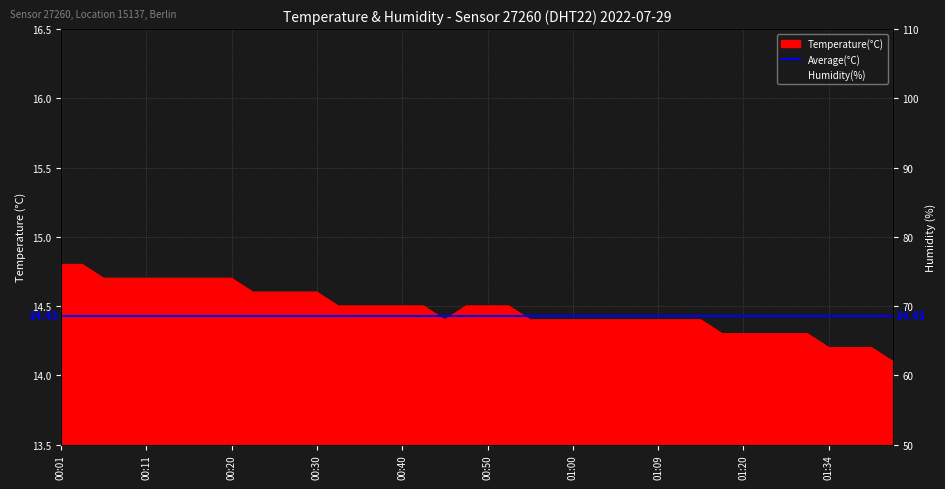

What is the label of the 26th point from the right?

00:35